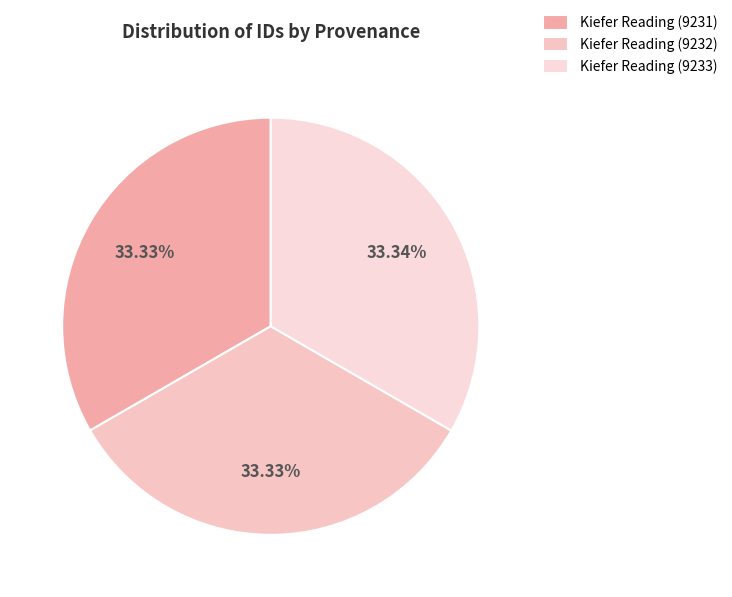

Count the number of slices in the pie.

3